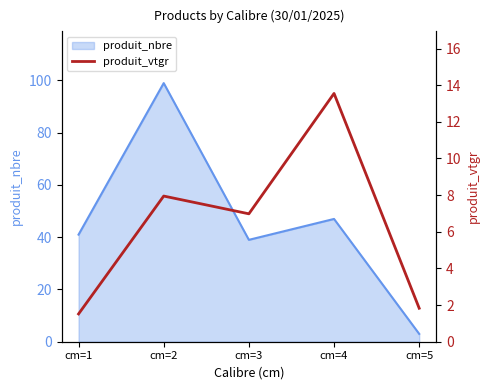

What is the lowest value of the produit_nbre series?

3